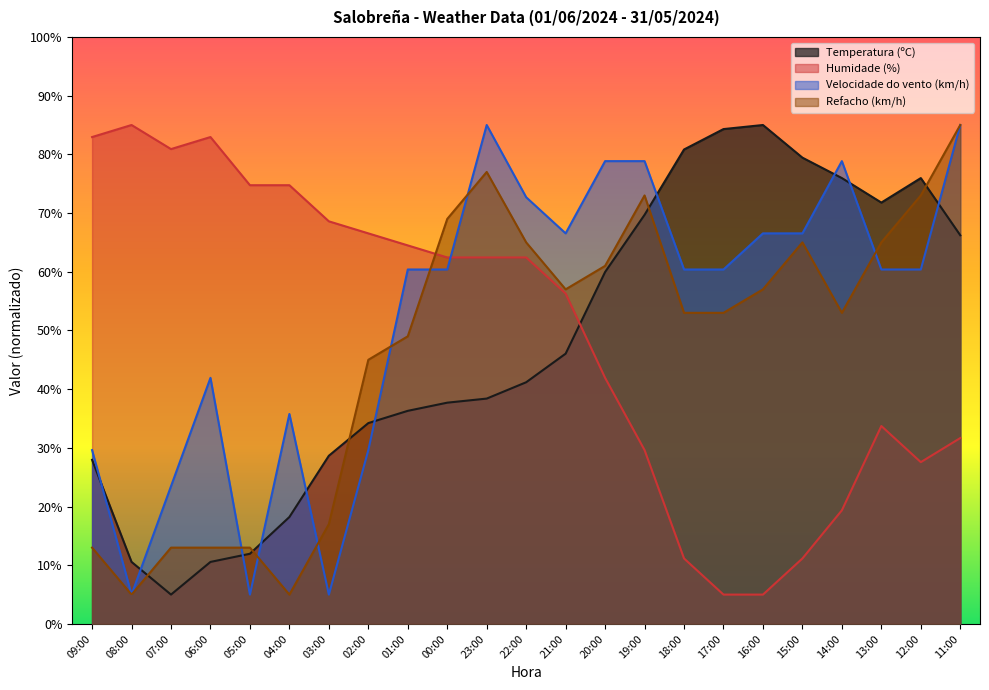

How many categories are shown in the chart?

23